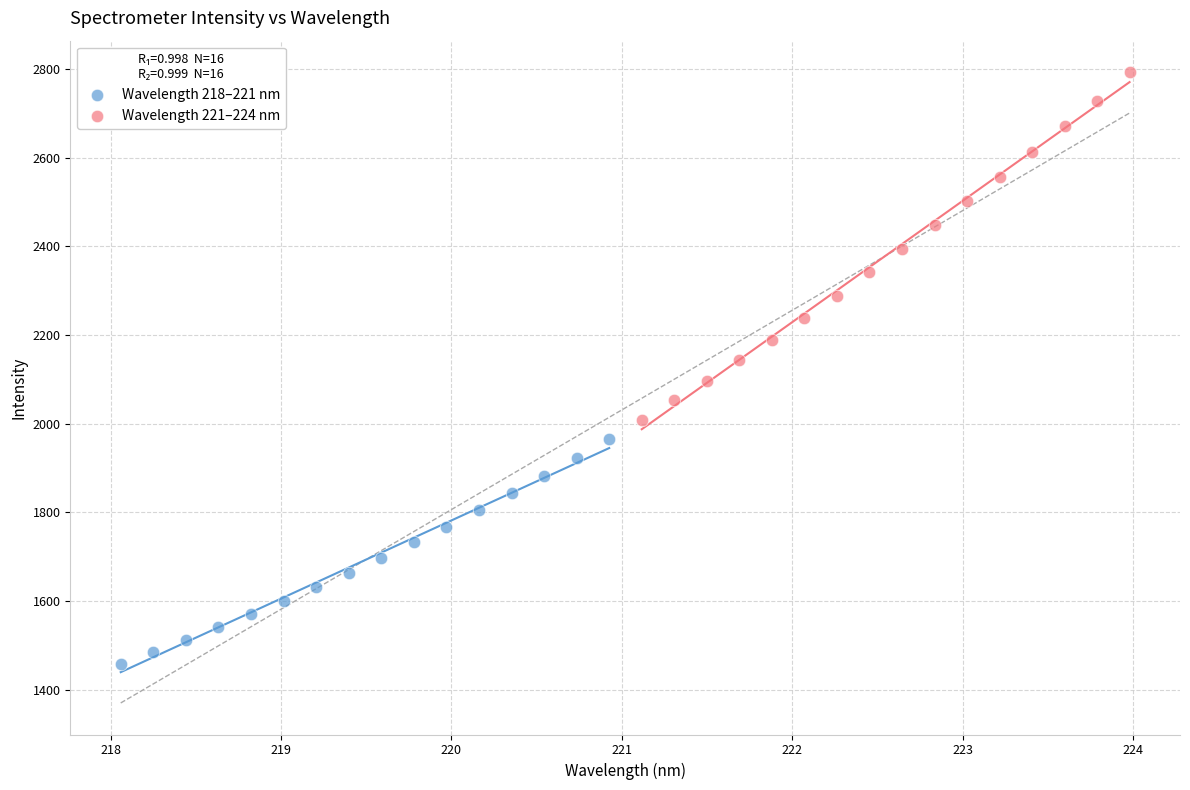

Which series has the largest Y range (max minus min)?

Wavelength 221–224 nm